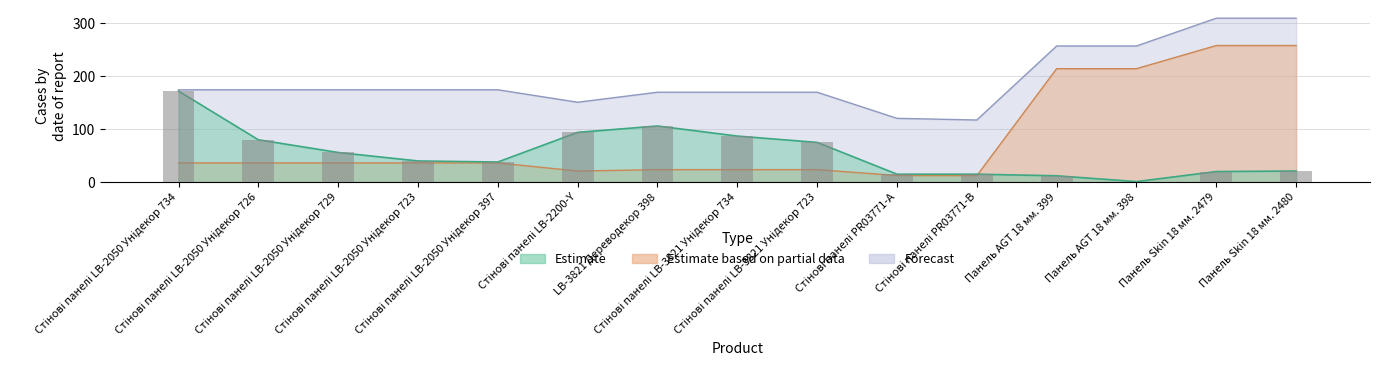

What is the label of the 7th bar from the left?

LB-3821 Дереводекор 398